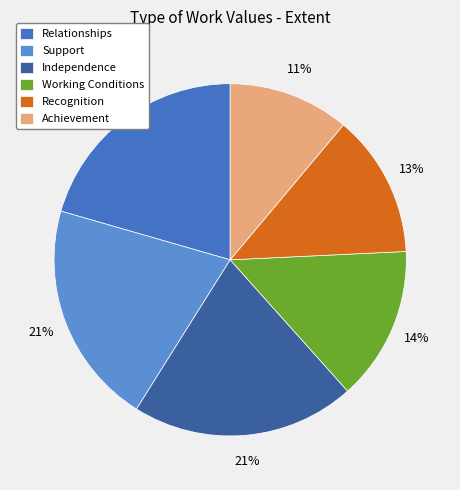

What is the smallest slice in the pie chart?

Achievement